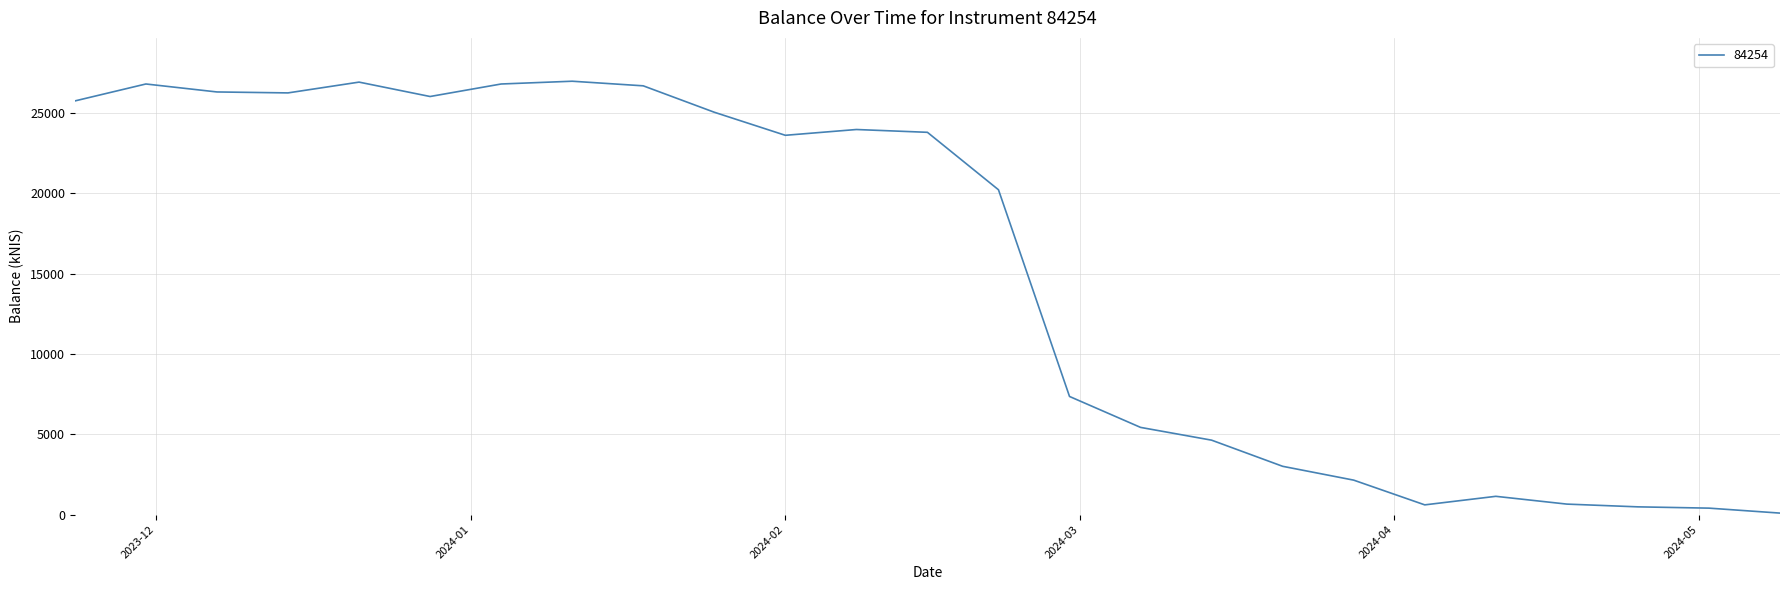

What is the greatest value displayed?

26976.5